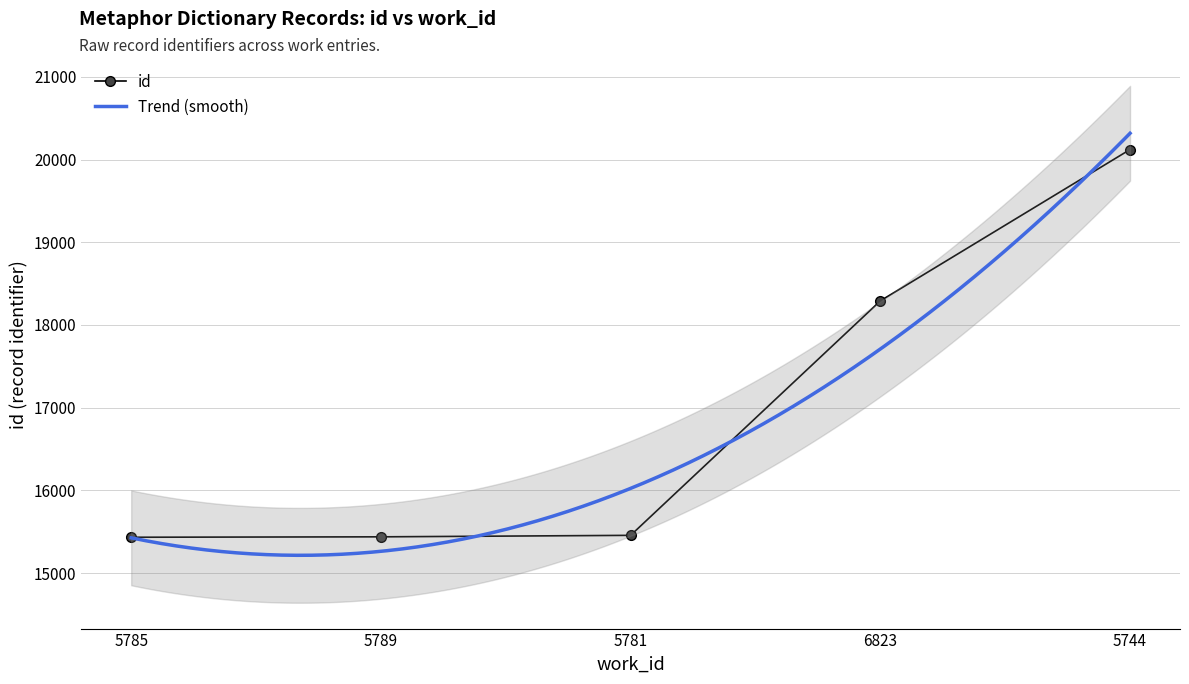

Where does the data first go above 15456?

6823